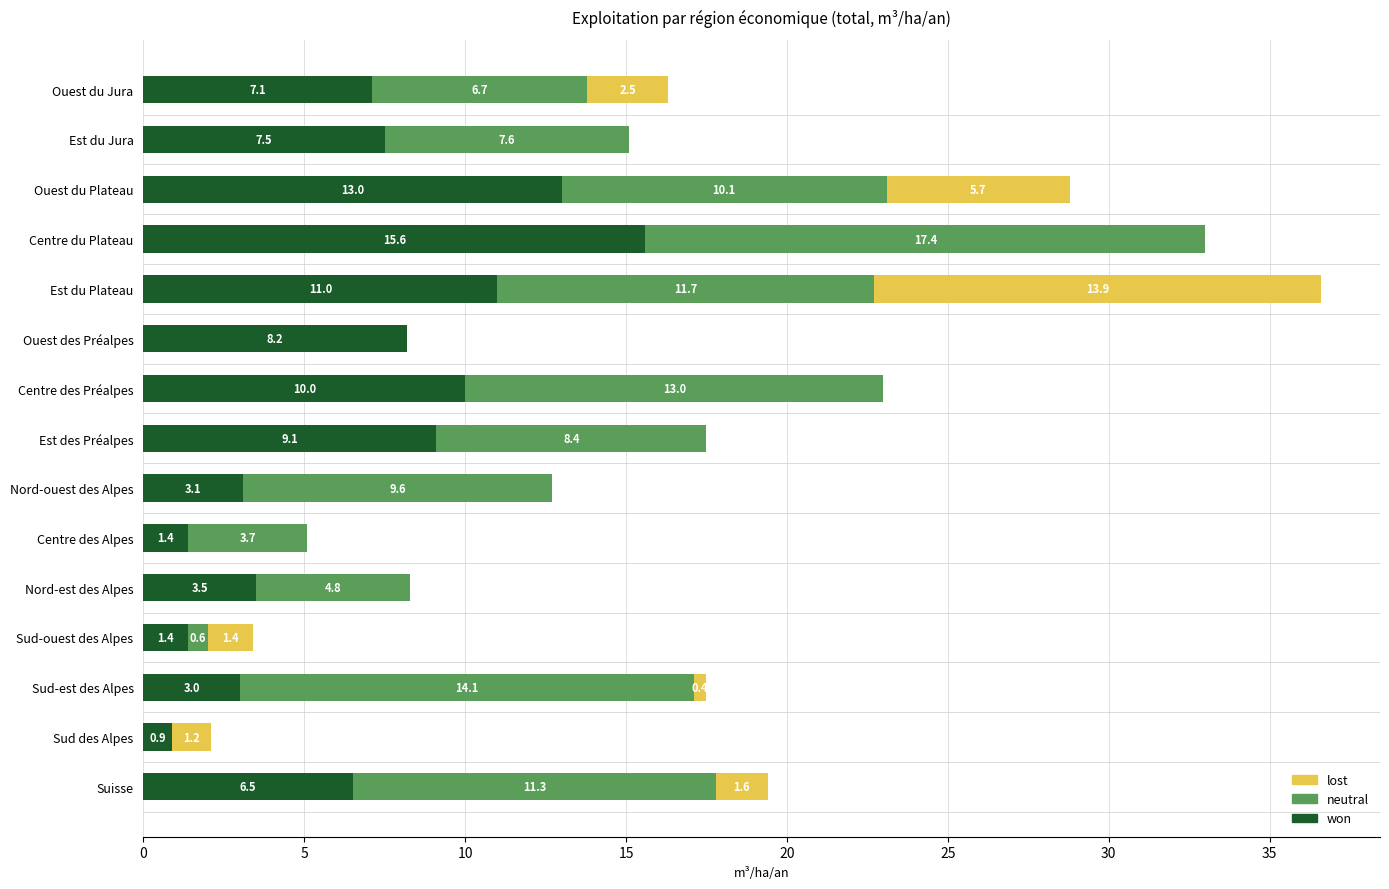

The won series shows 7.1 at Ouest du Jura. True or false?

True